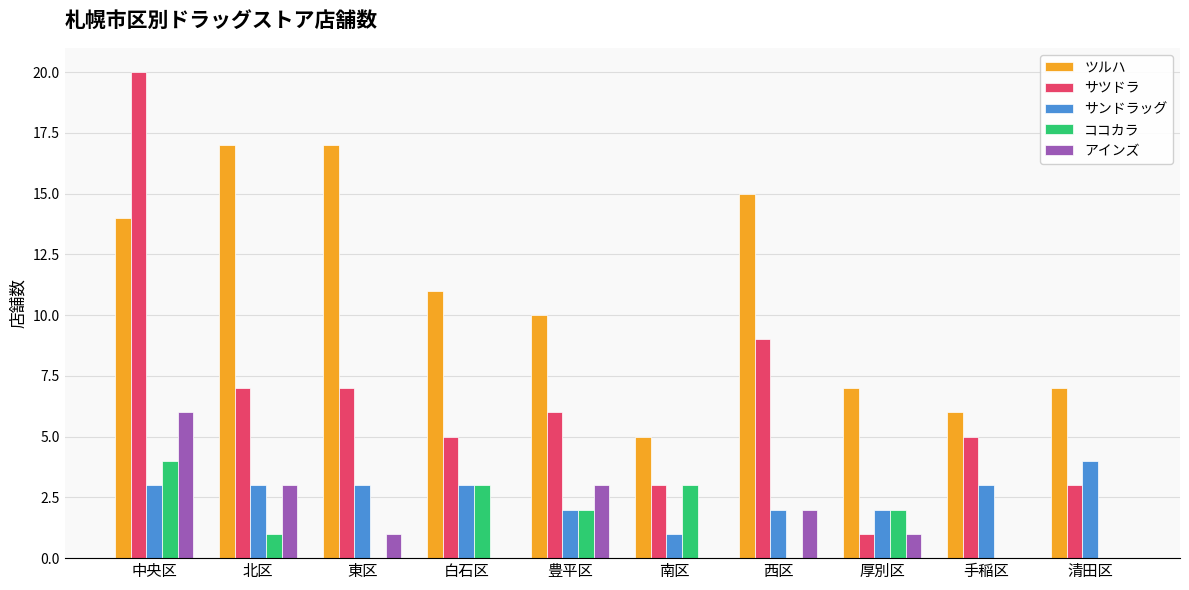

What is the average value of the サツドラ series?

7